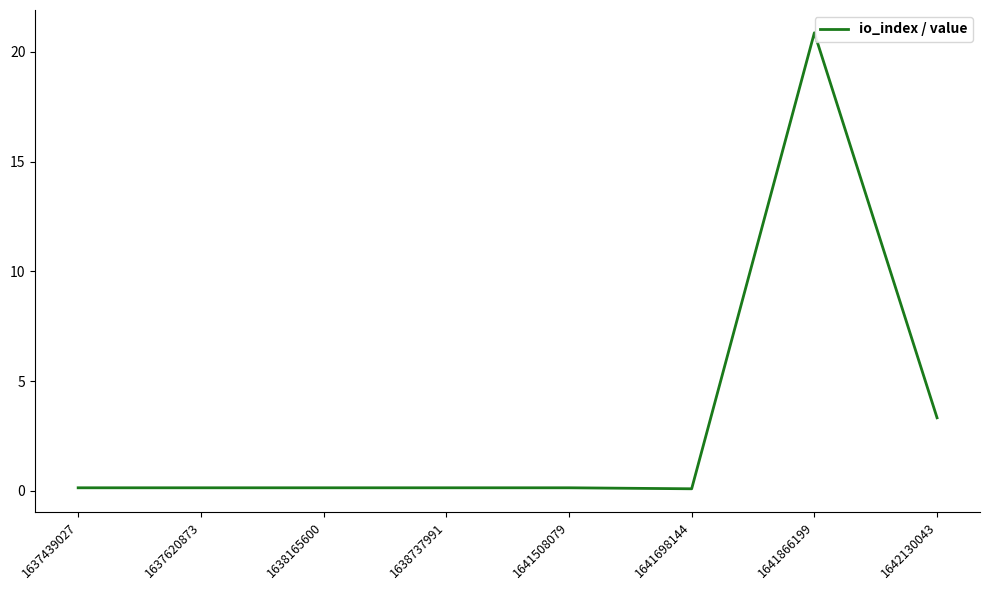

What is the difference between the values at 1637620873 and 1642130043?

3.2